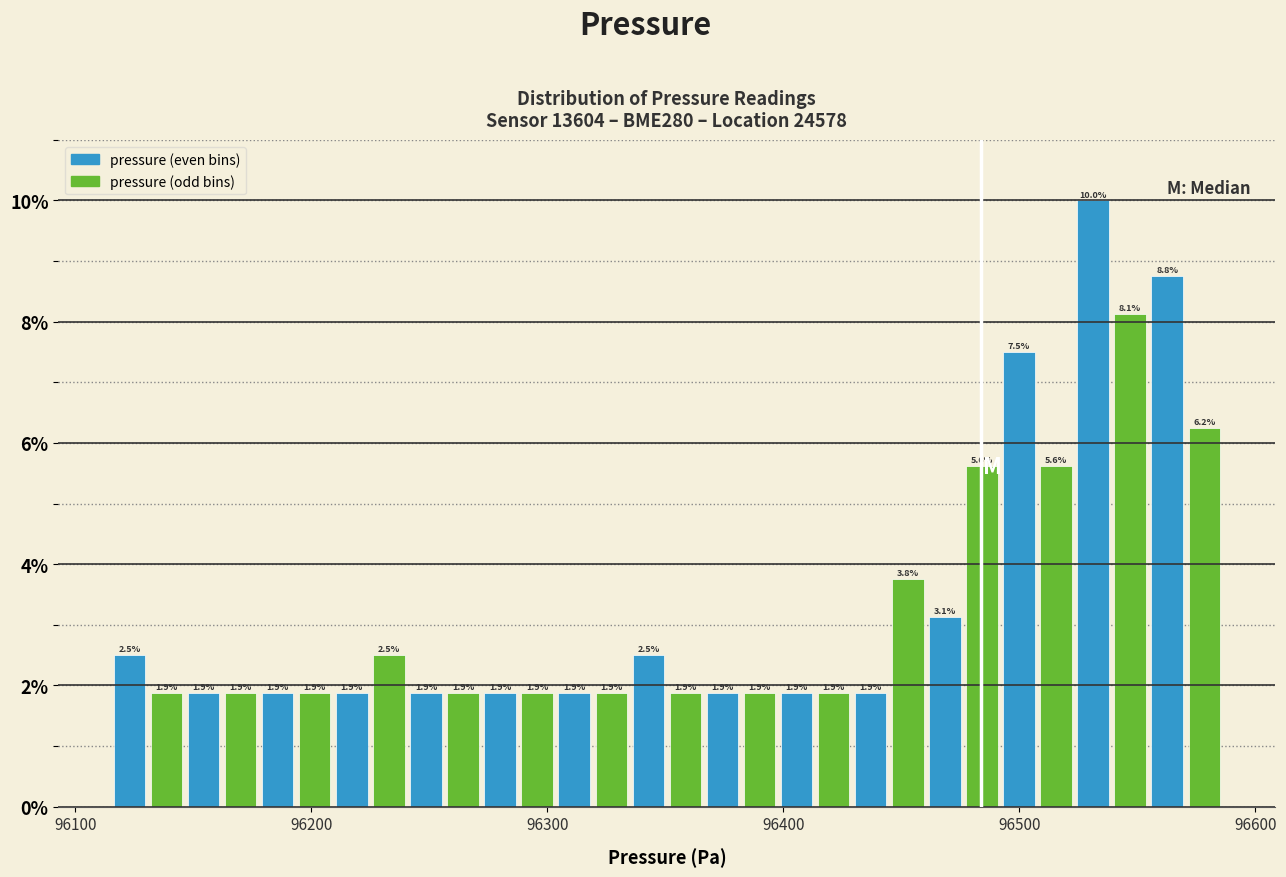

Read against the x-axis, roughly where is the centre of the tallest bar?

96530